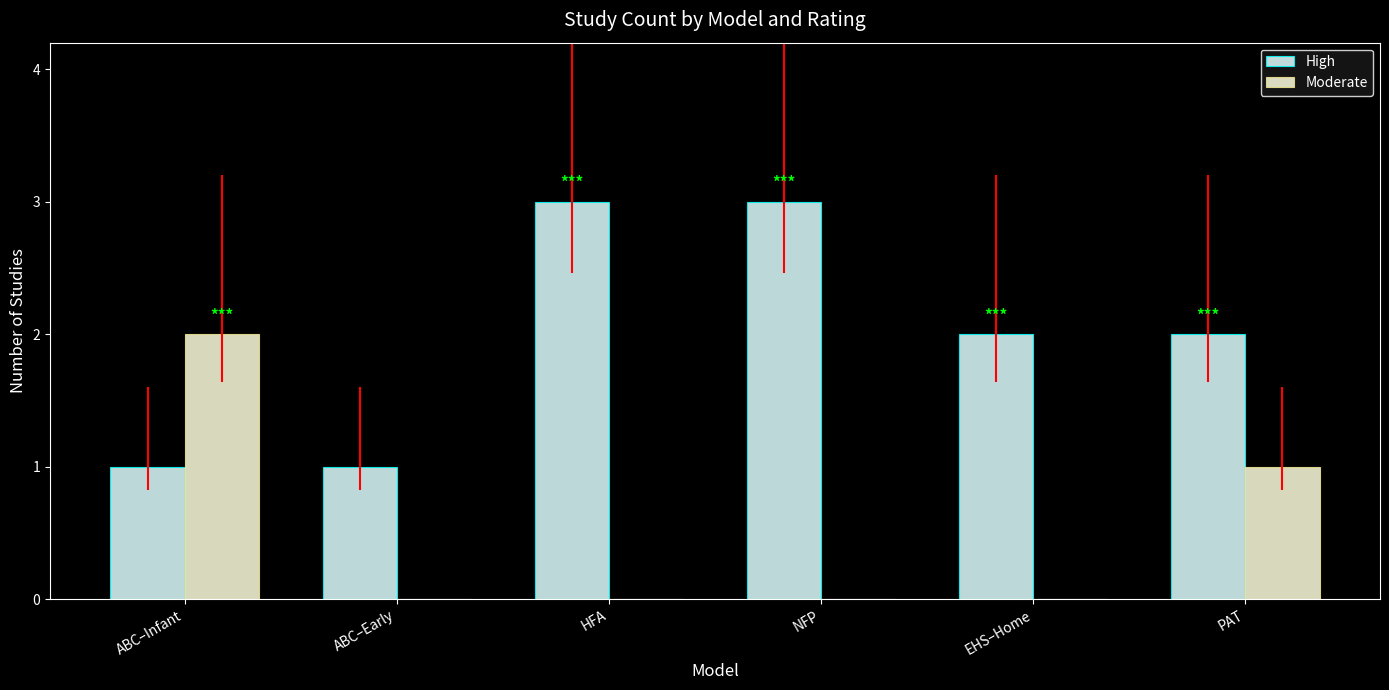

How many distinct data groups are displayed?

2